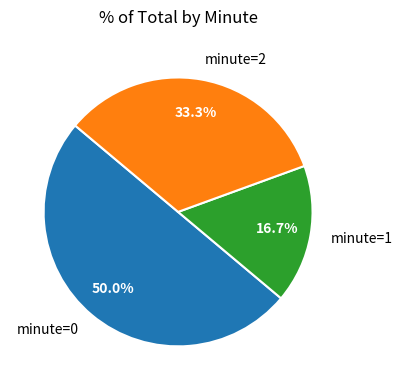

What percentage do minute=1 and minute=2 together represent?

50.0%